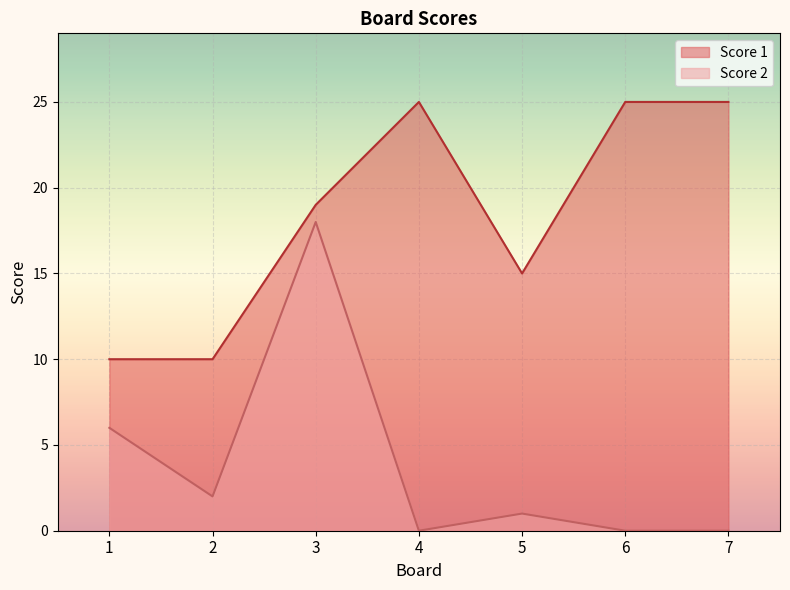

True or false: Score 2 has more than 0 interior local peaks.

True